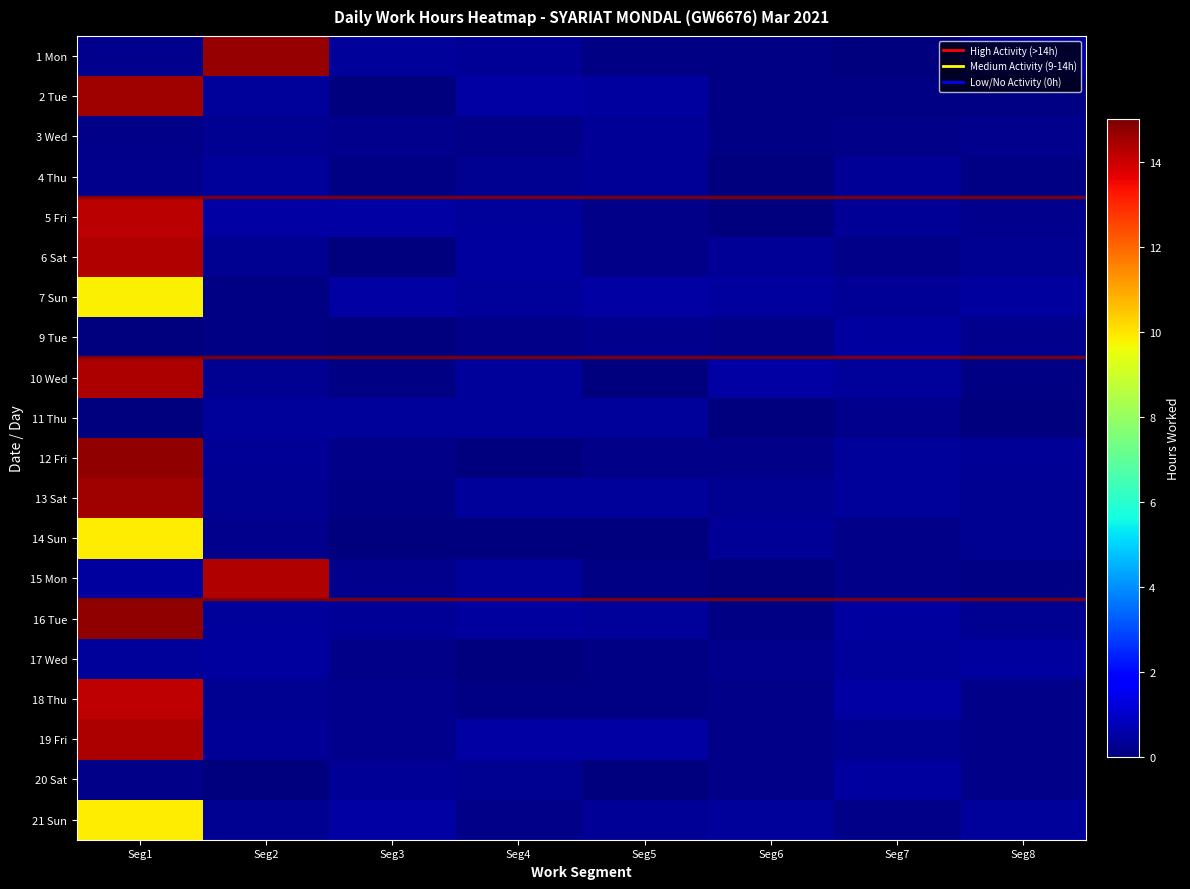

What is the total value across all series at Seg2?

34.1